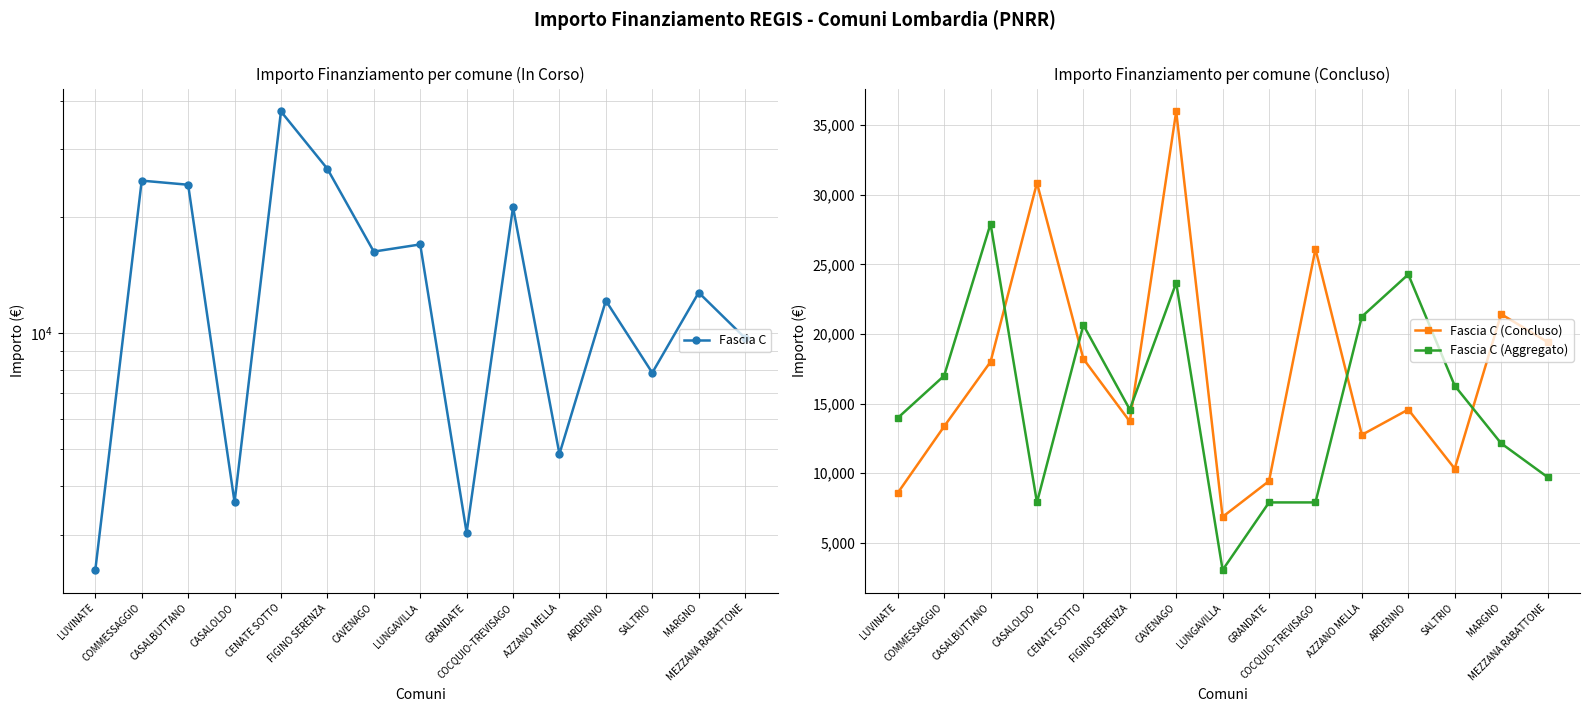

What is the label of the 14th point from the right?

COMMESSAGGIO